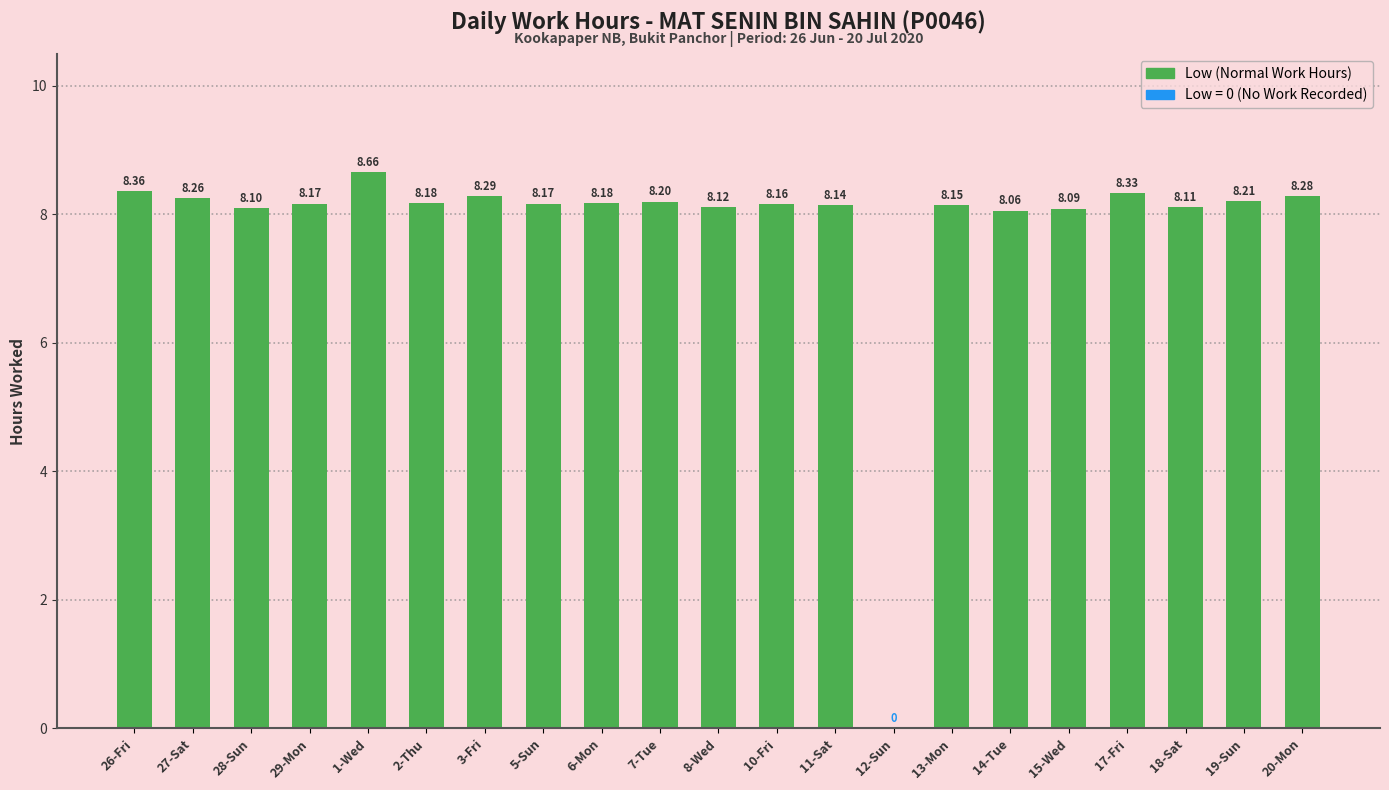

Between 3-Fri and 18-Sat, which is larger?

3-Fri